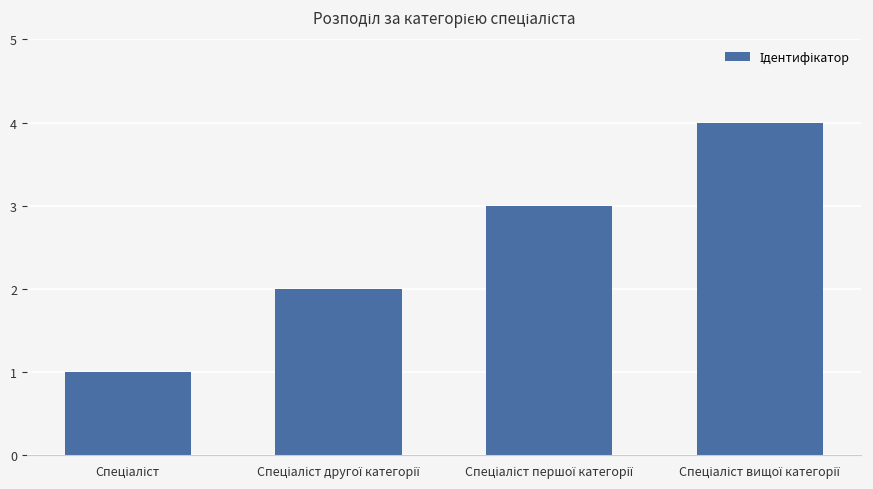

What is the difference between the maximum and minimum values?

3